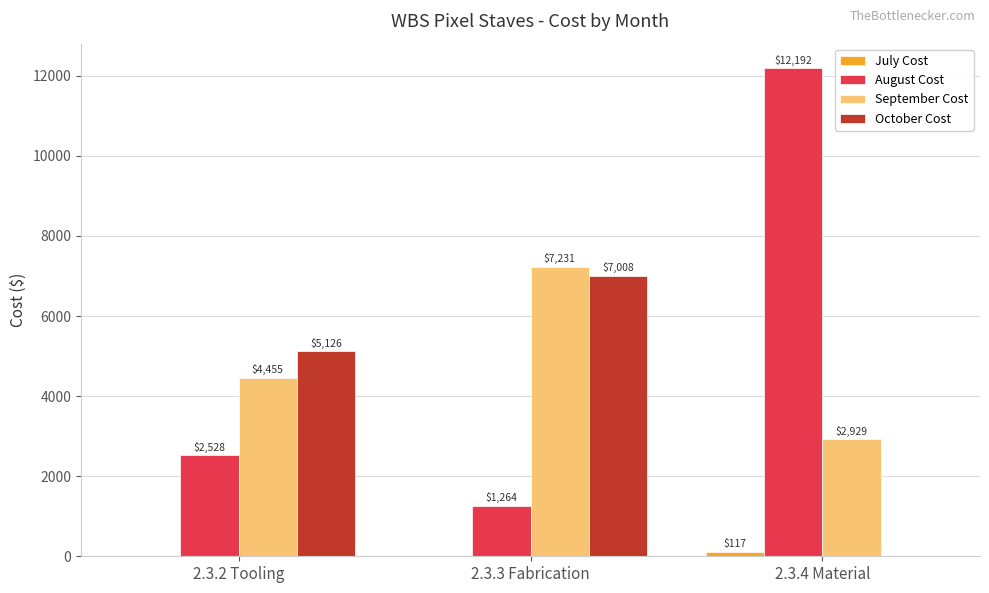

At which category is the sum across all series the highest?

2.3.3 Fabrication